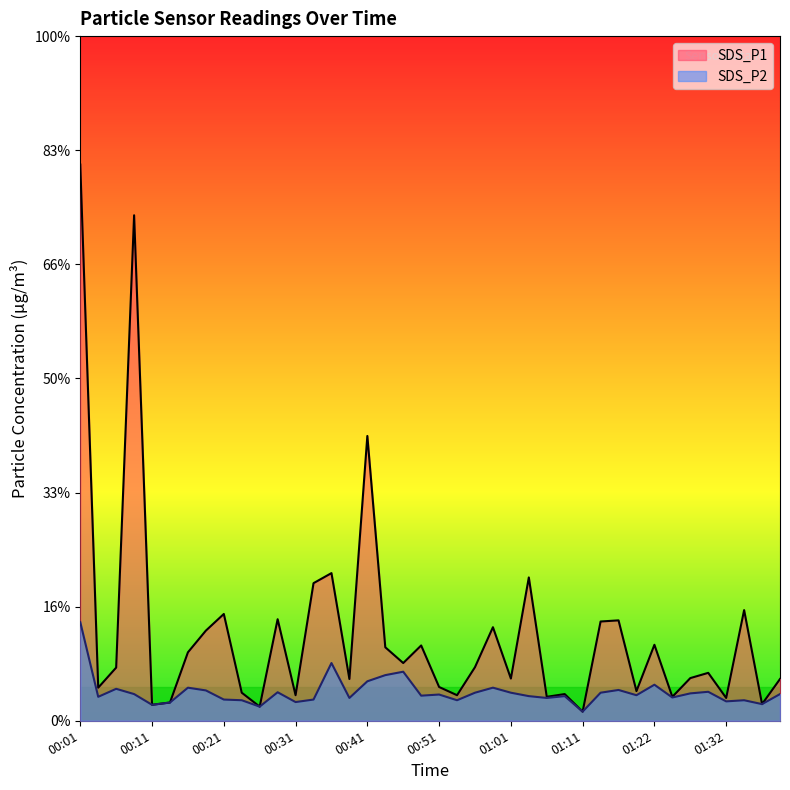

True or false: SDS_P2 and SDS_P1 intersect in this chart.

False